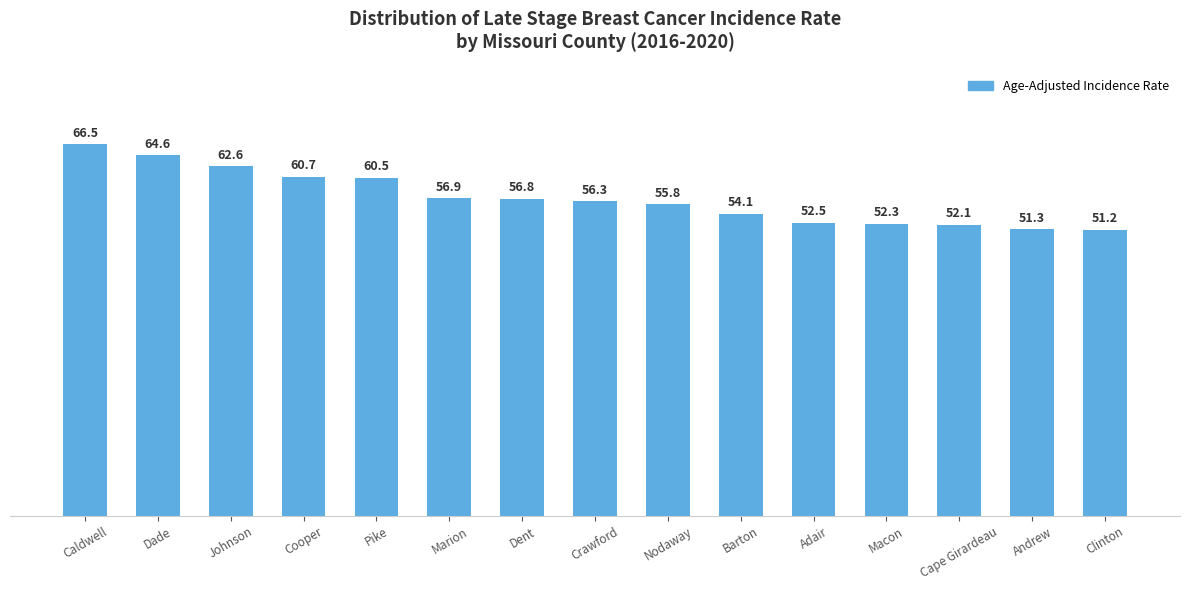

What is the label of the 5th bar from the right?

Adair